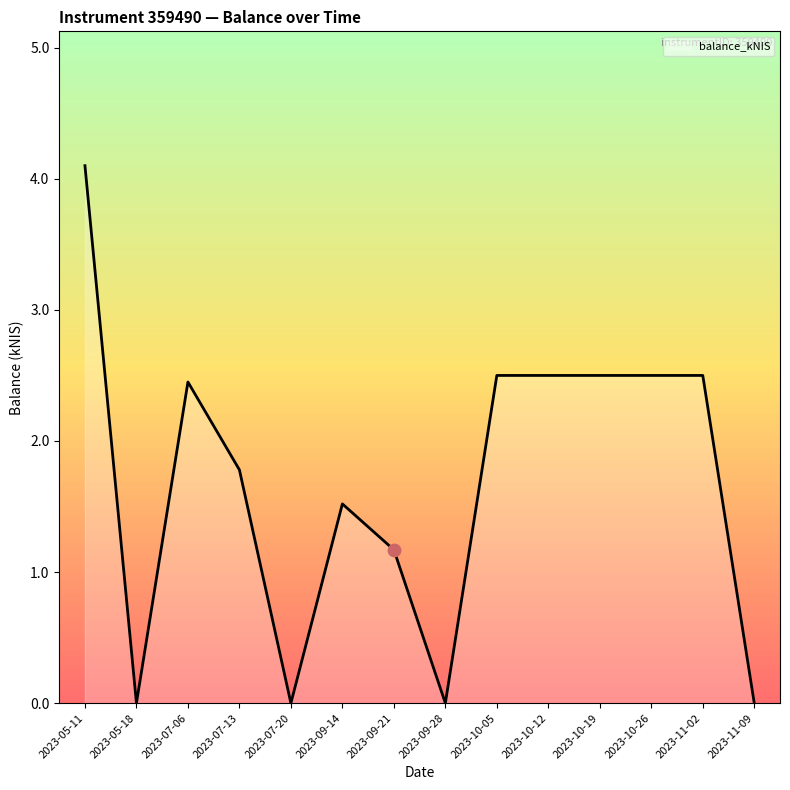

Reading left to right, list all the values displayed in this chart.

2023-05-11=4.1	2023-05-18=0.0	2023-07-06=2.5	2023-07-13=1.8	2023-07-20=0.0	2023-09-14=1.5	2023-09-21=1.2	2023-09-28=0.0	2023-10-05=2.5	2023-10-12=2.5	2023-10-19=2.5	2023-10-26=2.5	2023-11-02=2.5	2023-11-09=0.0